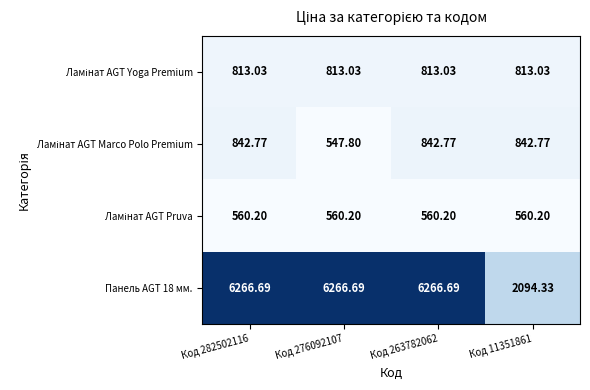

How many categories are shown in the chart?

4